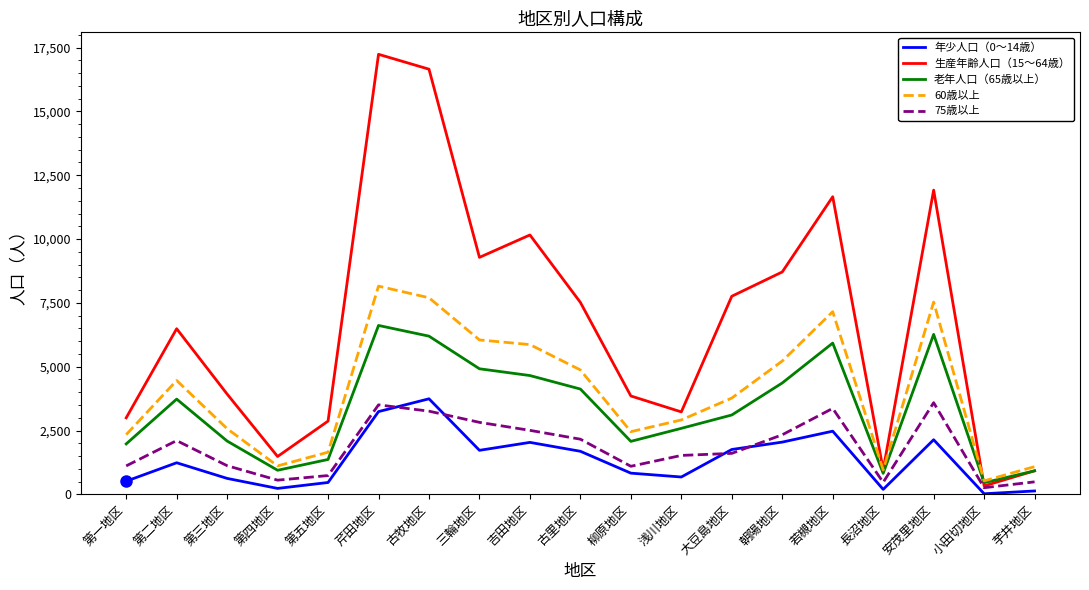

True or false: 年少人口（0～14歳） has a value of 1757 at 大豆島地区.

True